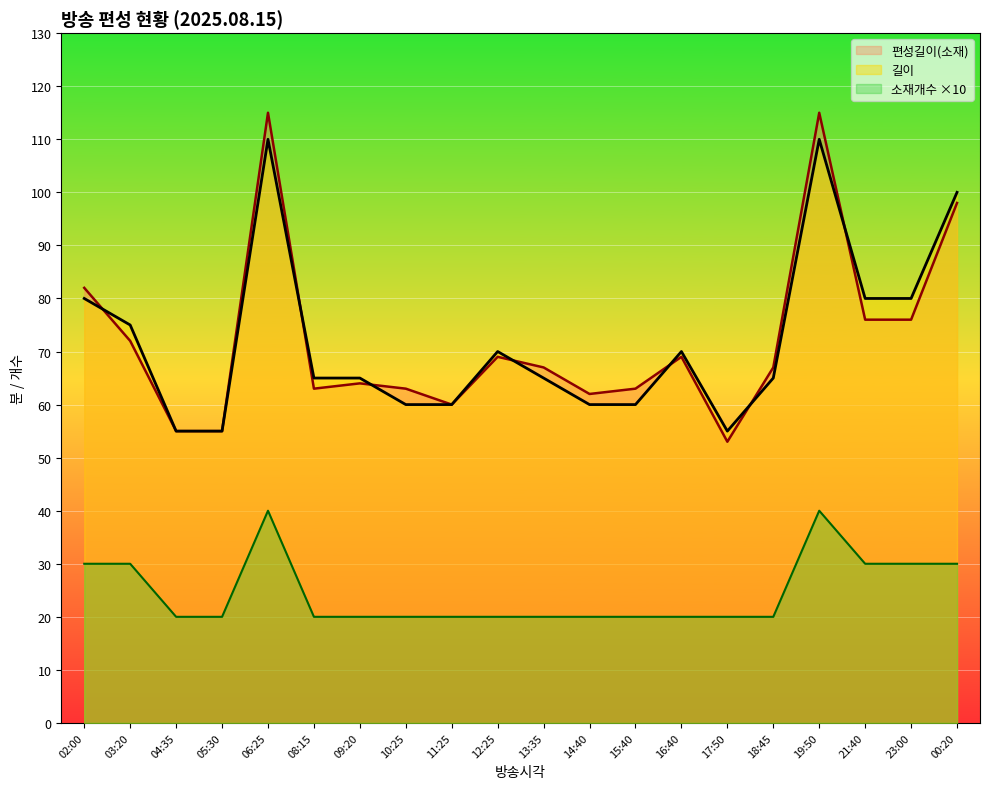

What is the label of the 14th point from the right?

09:20